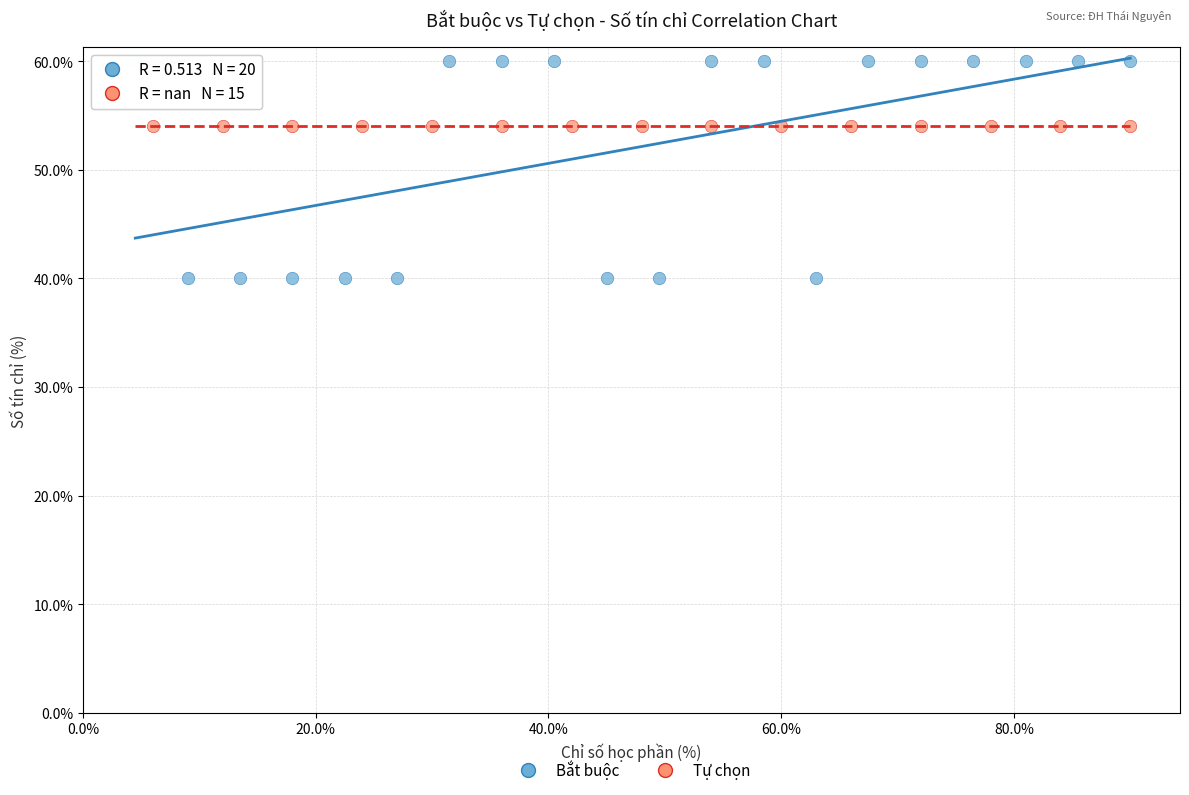

Which series reaches the maximum Y coordinate?

Bắt buộc